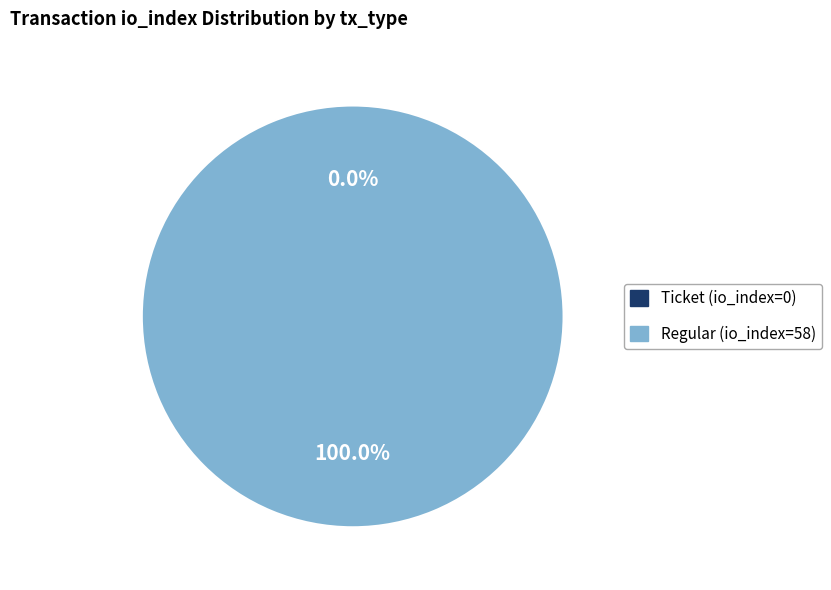

To the nearest percent, what percentage of the pie is Regular (io_index=58)?

100%